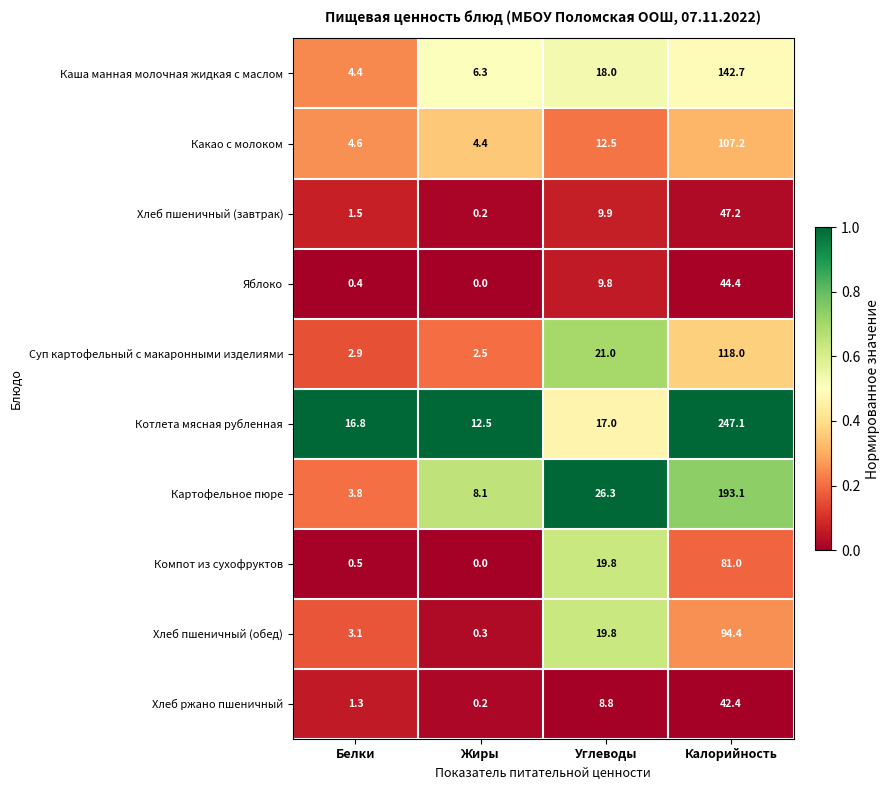

Which label corresponds to the largest value in the chart?

Калорийность